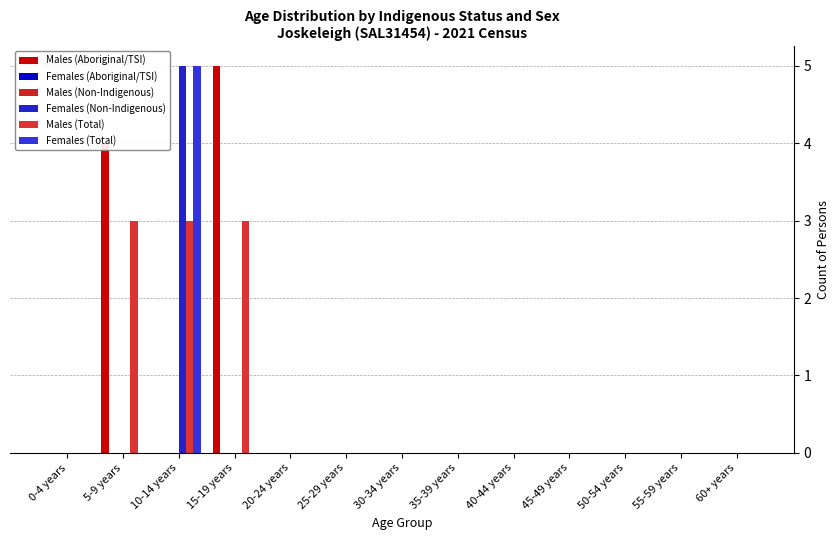

Count the Females (Non-Indigenous) values in the range 0 to 1.

12